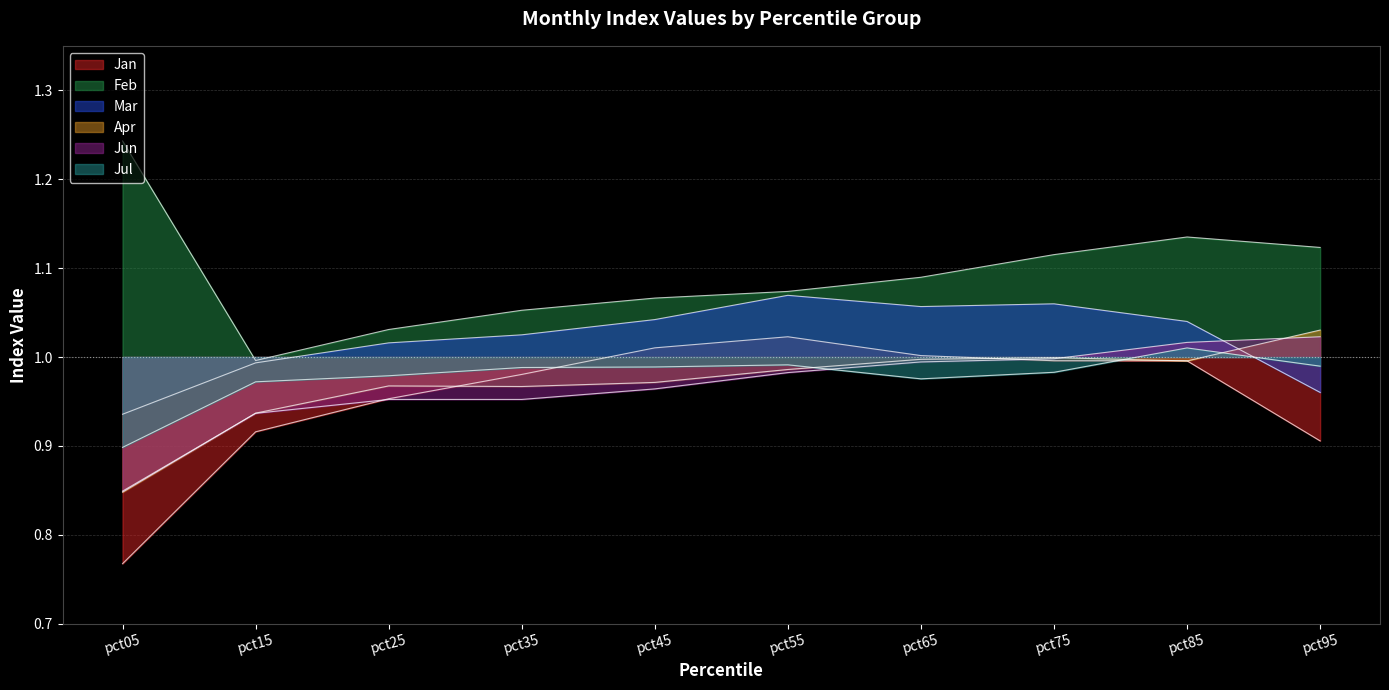

Which has a higher value, pct25 or pct15?

pct25